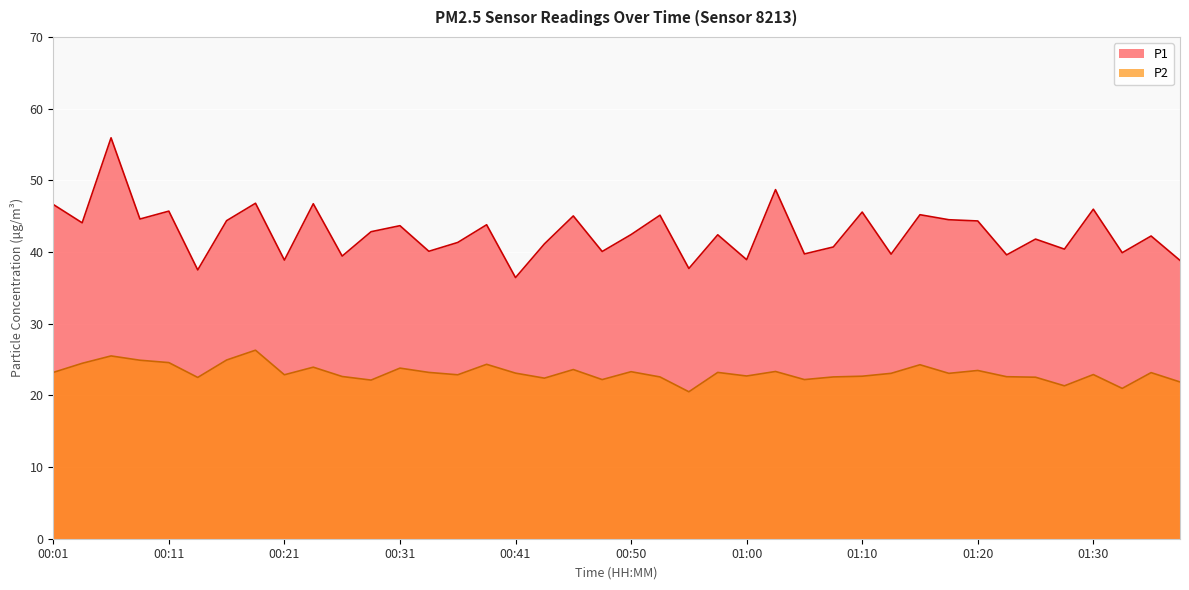

What is the value of the P1 point at the 10th from the left?

46.7